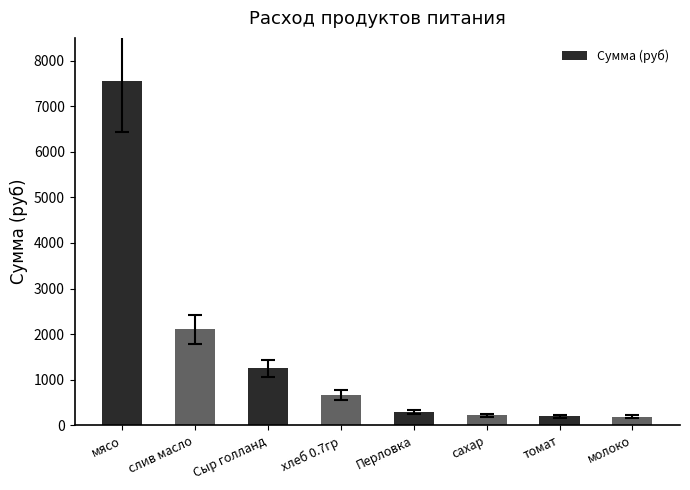

What position from the right is мясо?

8